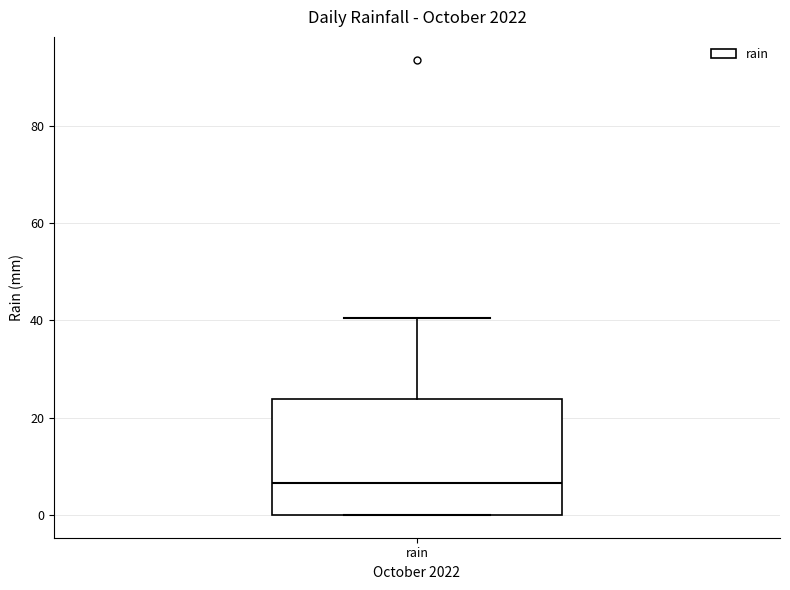

Read this box plot against the y-axis: the position of the median line, the range covered by the box, and the ends of both whiskers. The values are not printed on the chart, so give them approximately, as read against the axis.

median 6, box 0 to 24, whiskers 0 to 40